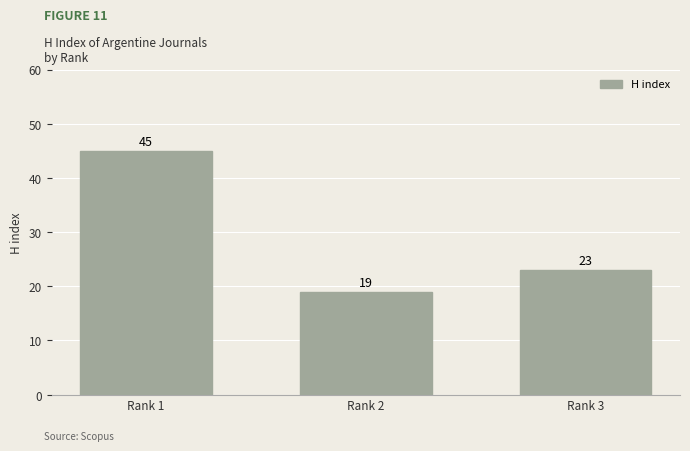

List the labels in order of value, smallest first.

Rank 2, Rank 3, Rank 1